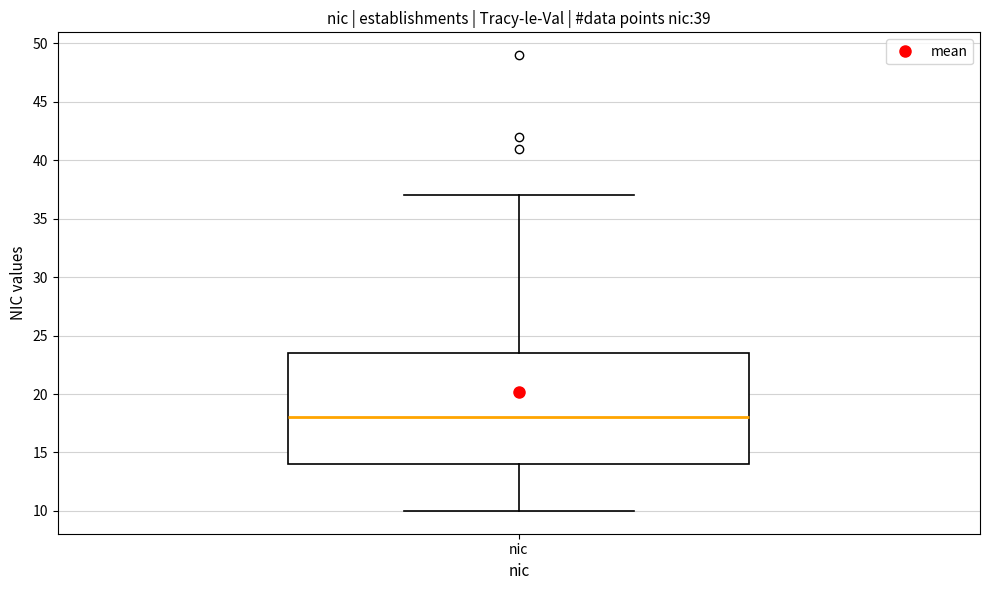

Where is the upper edge of the box for nic on the y-axis? The values are not printed on the chart, so give them approximately, as read against the axis.

23.5